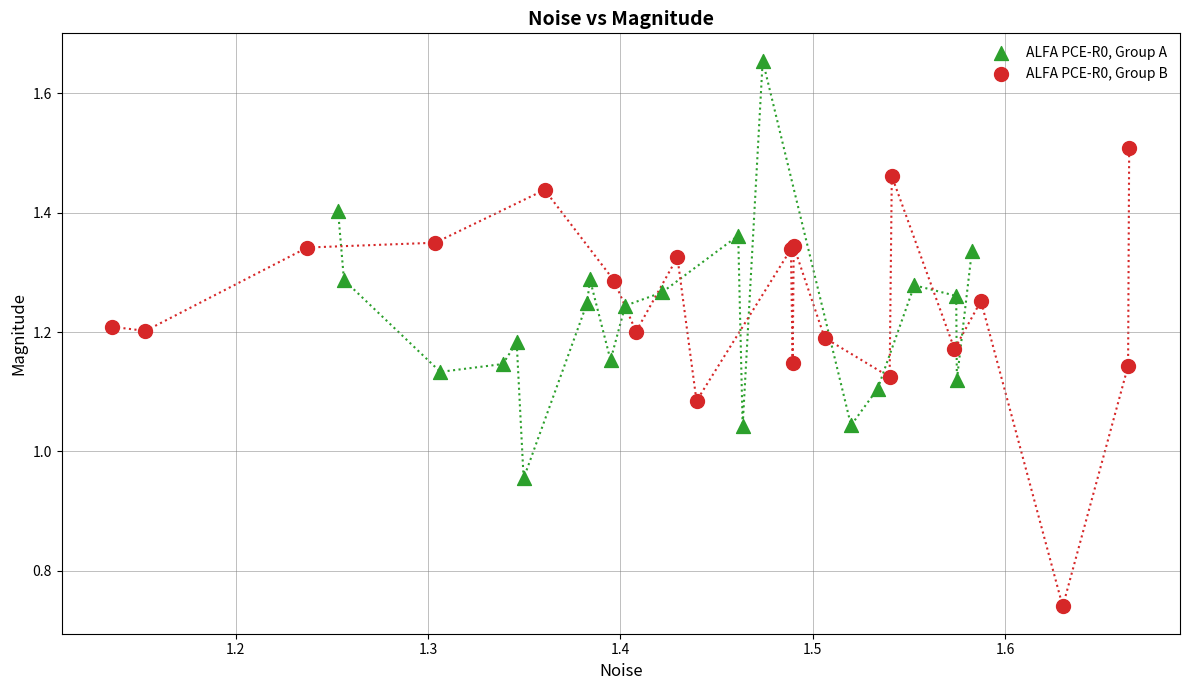

Which series reaches the maximum Y coordinate?

ALFA PCE-R0, Group A